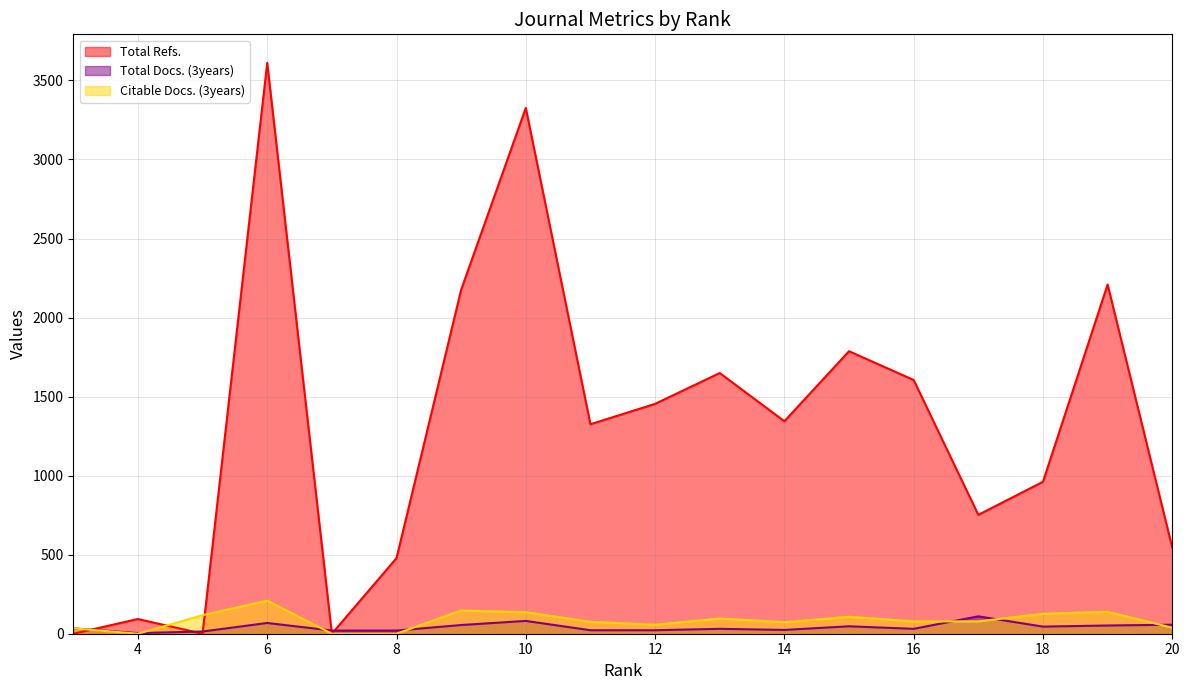

True or false: Citable Docs. (3years) has a value of 136 at 10.

True